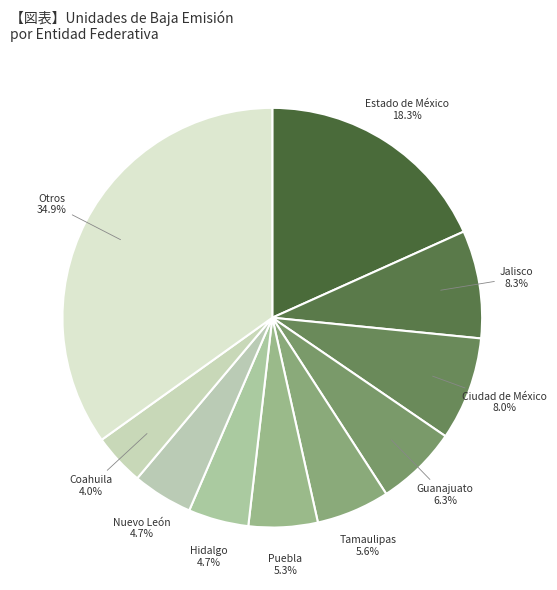

What percentage is NOT represented by Hidalgo?

95.3%